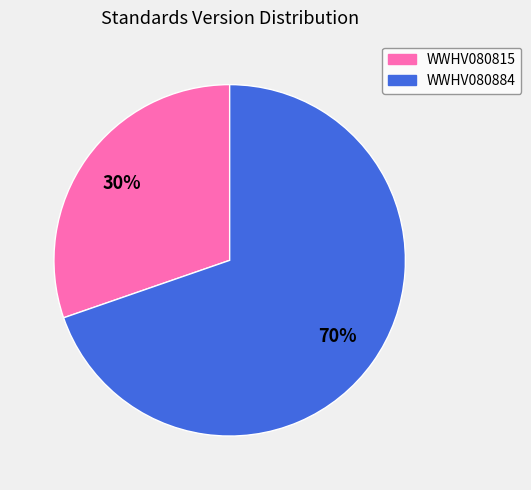

How many segments does this pie chart have?

2